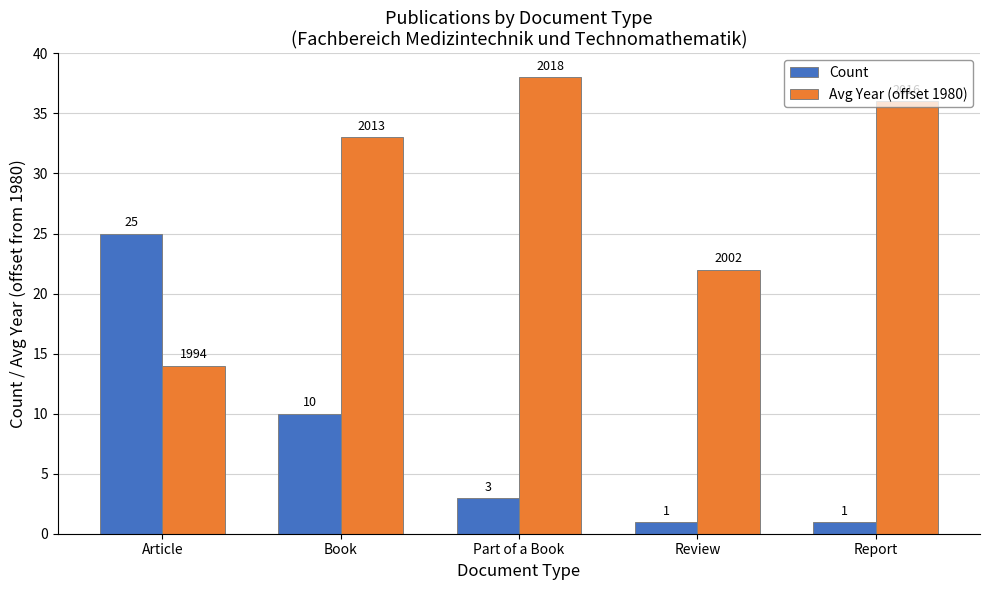

What is the difference between the second highest and second lowest values in the Count series?

9